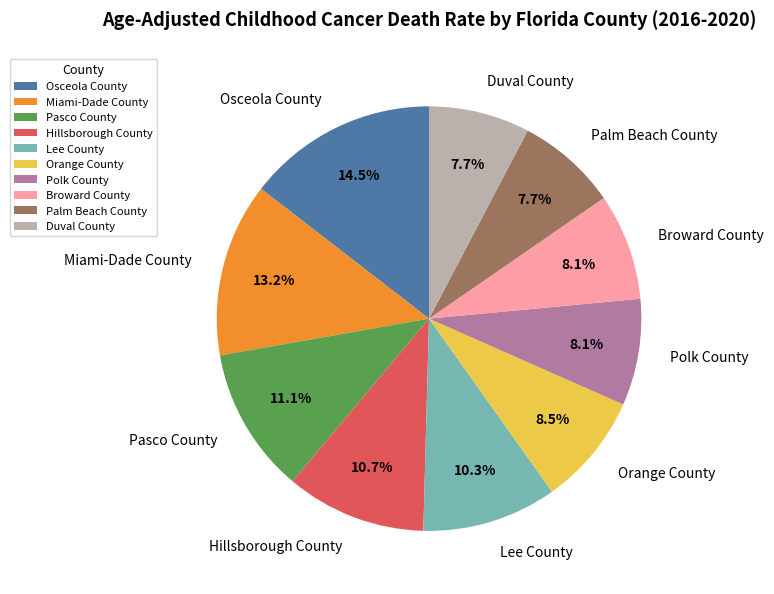

How many slices are in this pie chart?

10